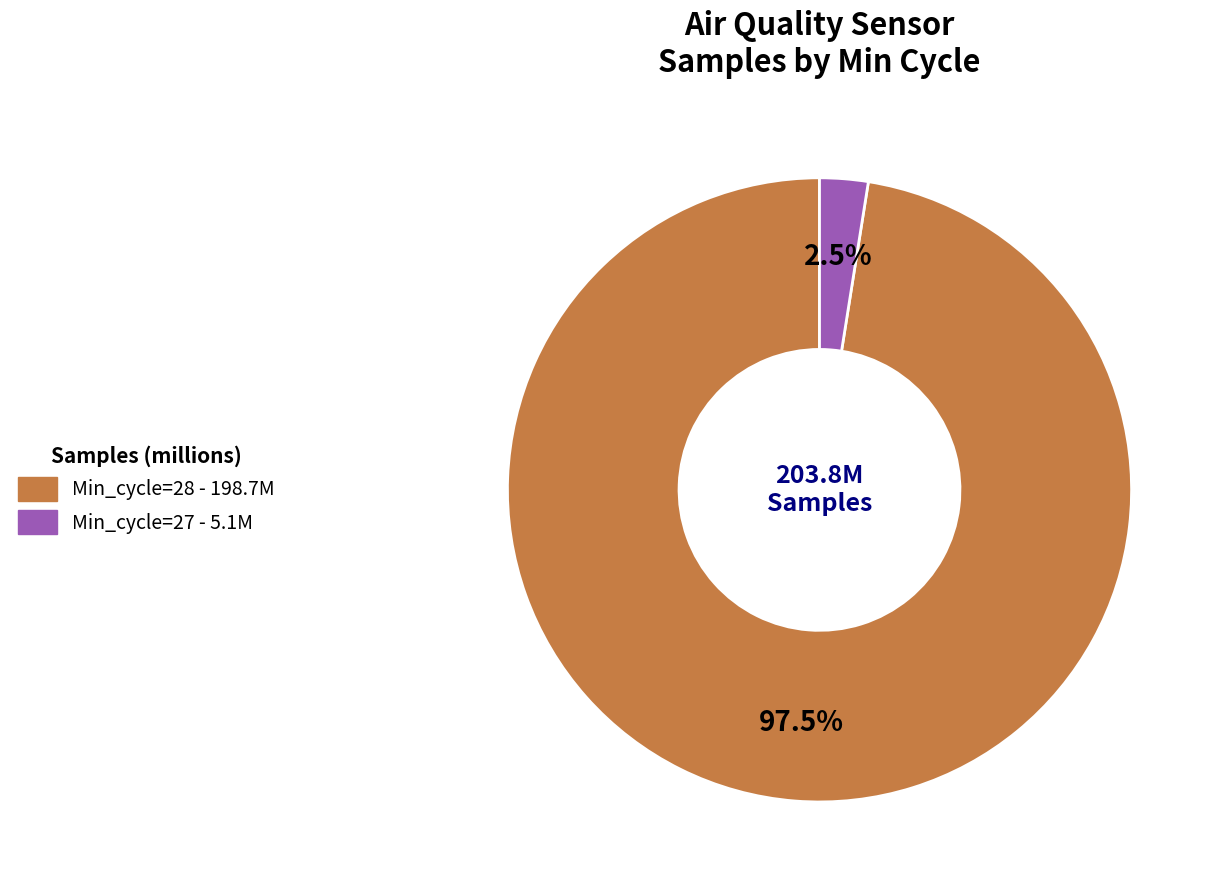

Does any single category account for the majority?

Yes